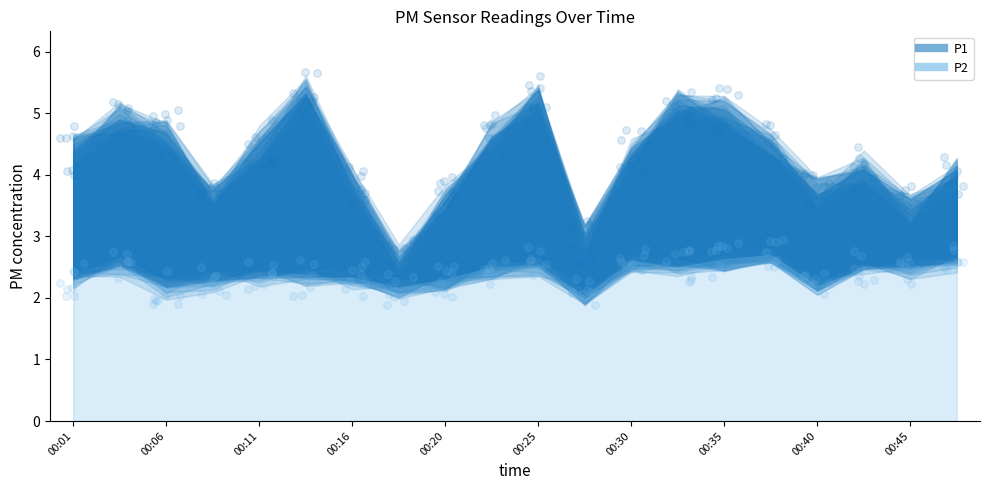

Which series reaches the minimum Y coordinate?

P2